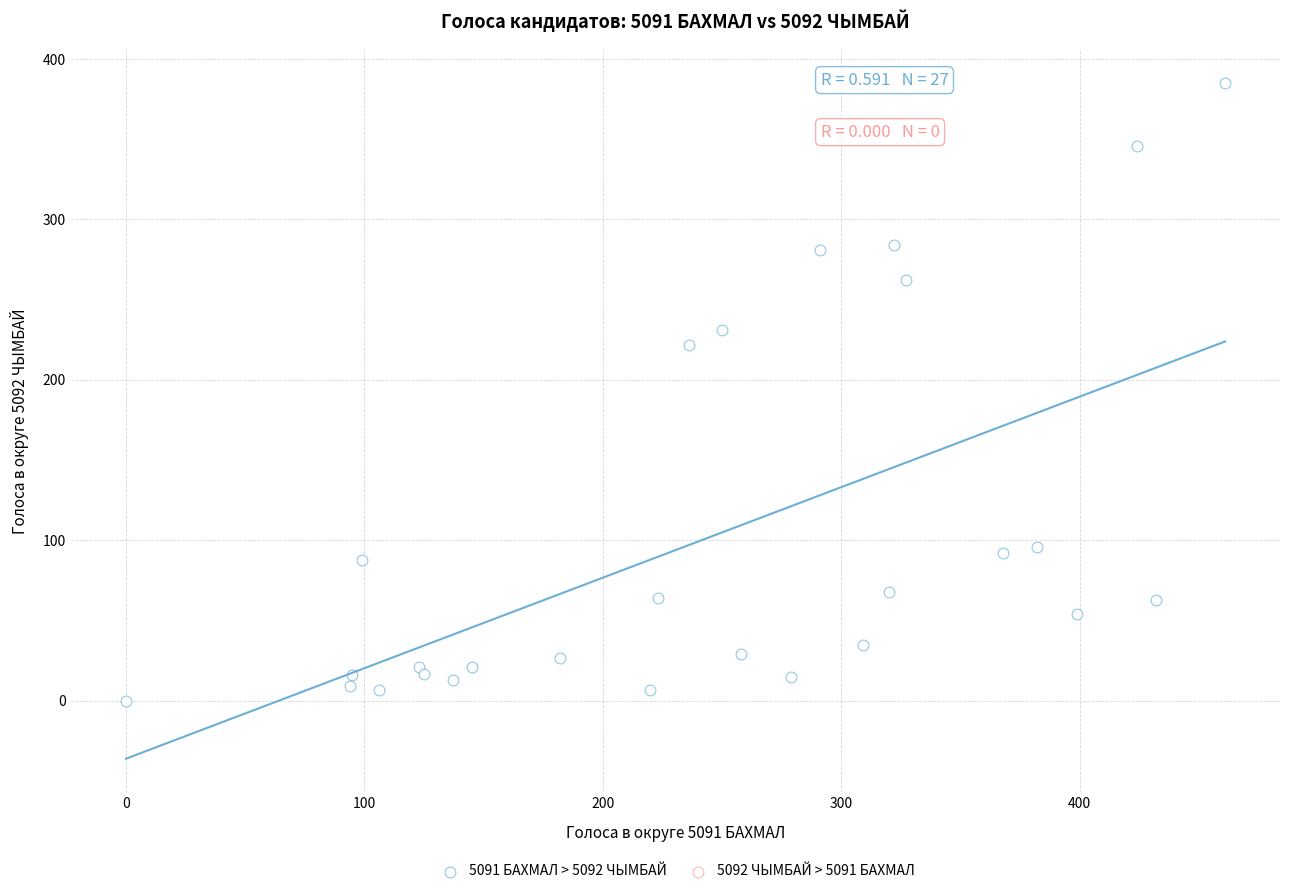

What Y value in the scatter plot is closest to 192?

222